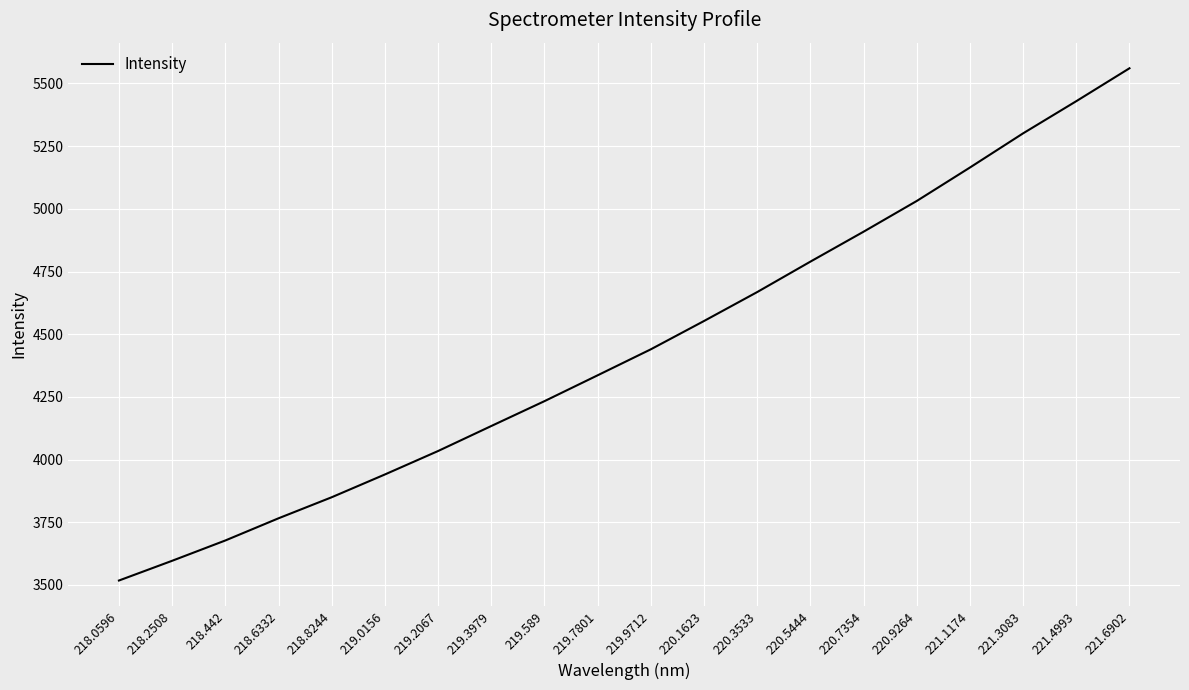

How many lines are shown in the chart?

1